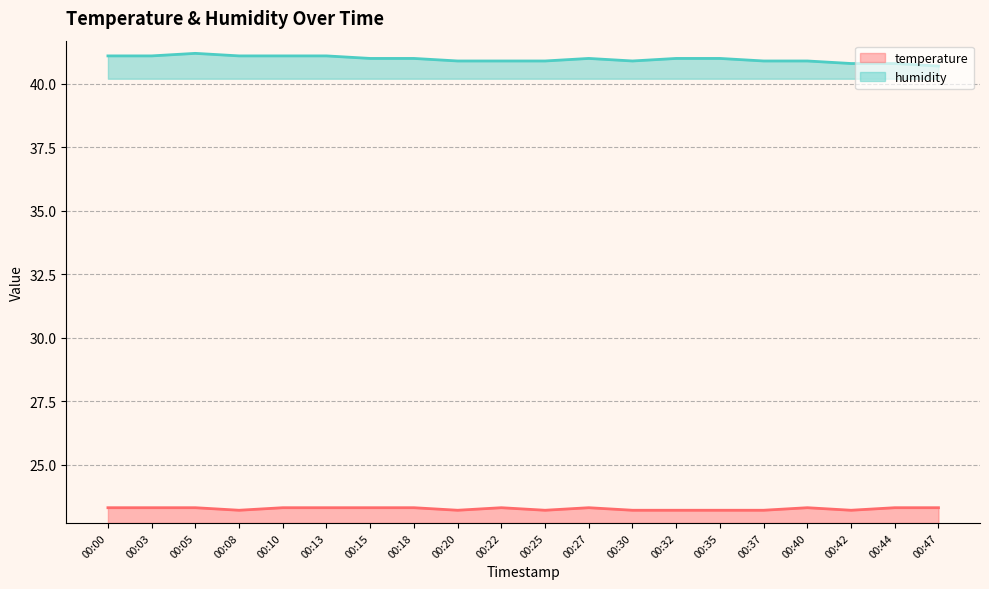

What is the value of the humidity point at the 12th from the left?

41.0